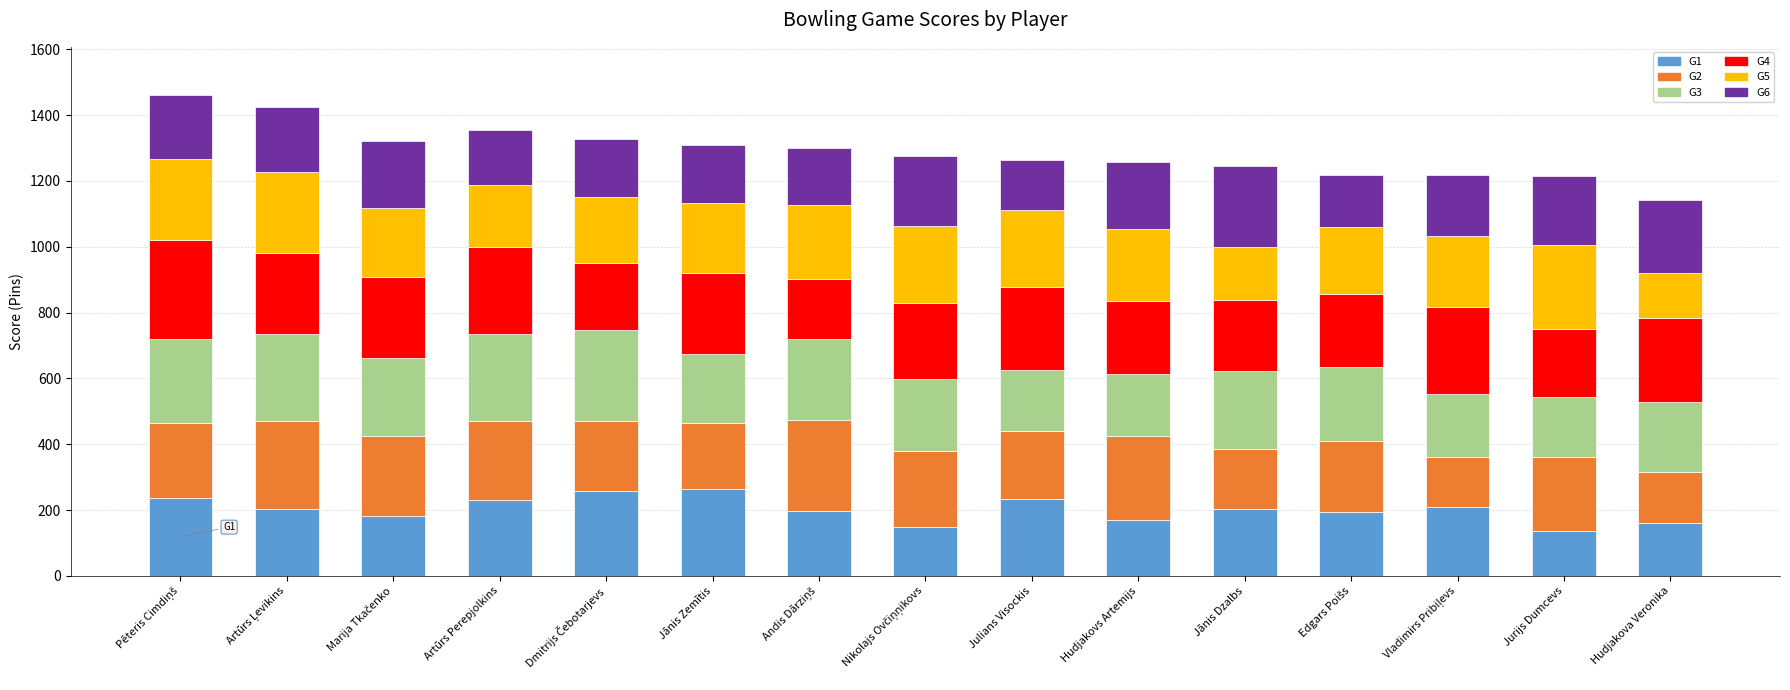

The value of G1 at Hudjakova Veronika is 161. True or false?

True